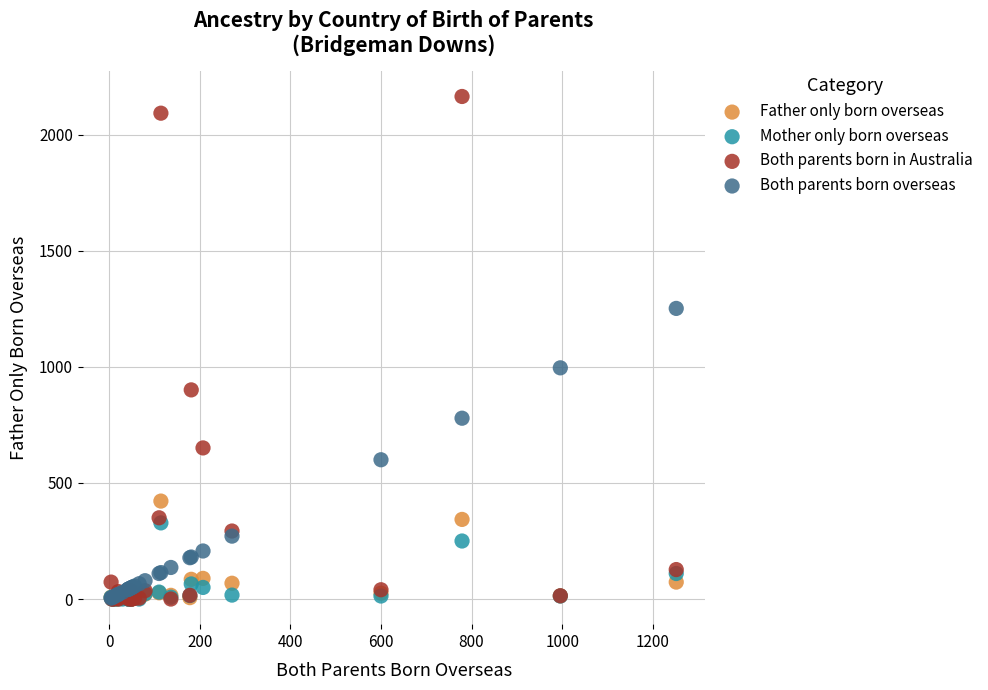

What are all the series names shown in the legend?

Father only born overseas, Mother only born overseas, Both parents born in Australia, Both parents born overseas